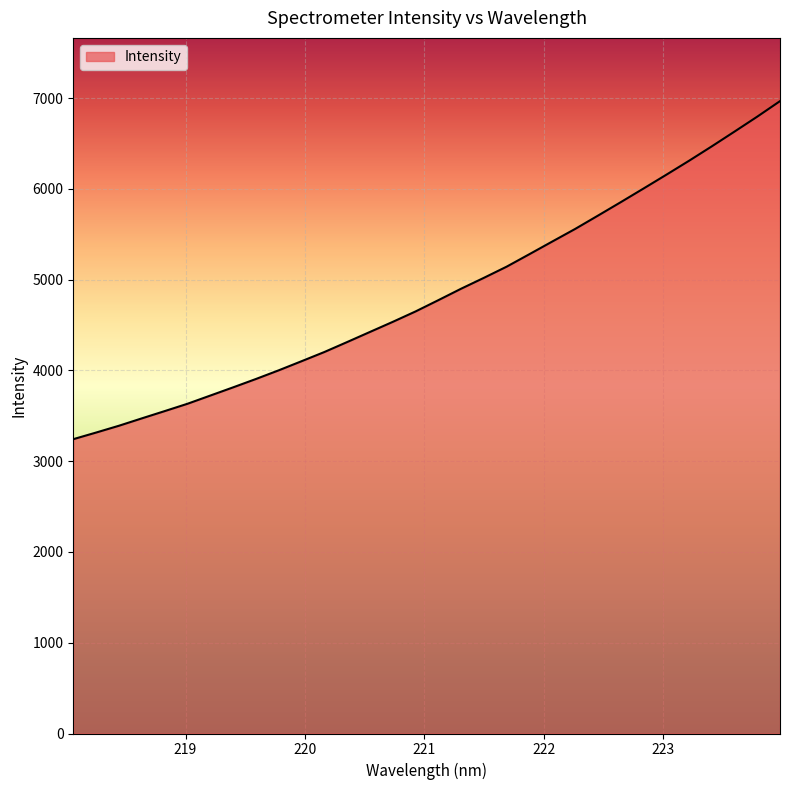

What is the minimum value shown in the chart?

3242.9